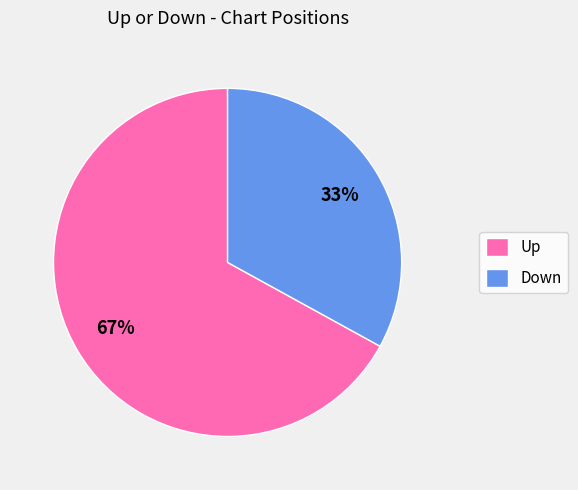

To the nearest percent, what is the difference between the largest and smallest slice percentages?

34%